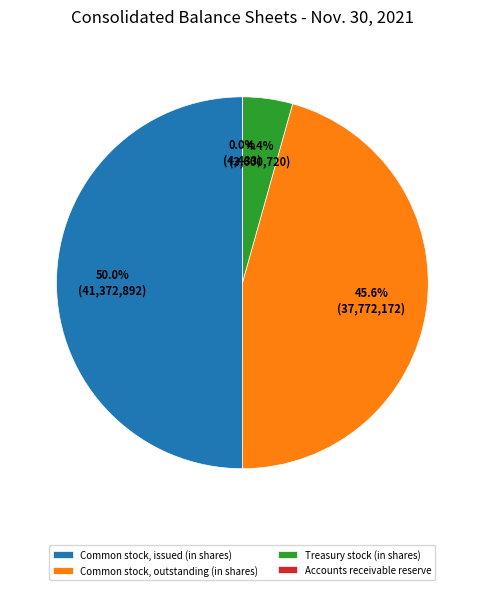

To the nearest percent, what is the combined percentage of Treasury stock (in shares) and Common stock, outstanding (in shares)?

50%